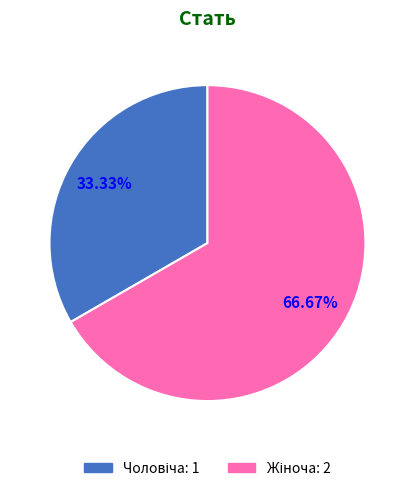

Does any single category account for the majority?

Yes